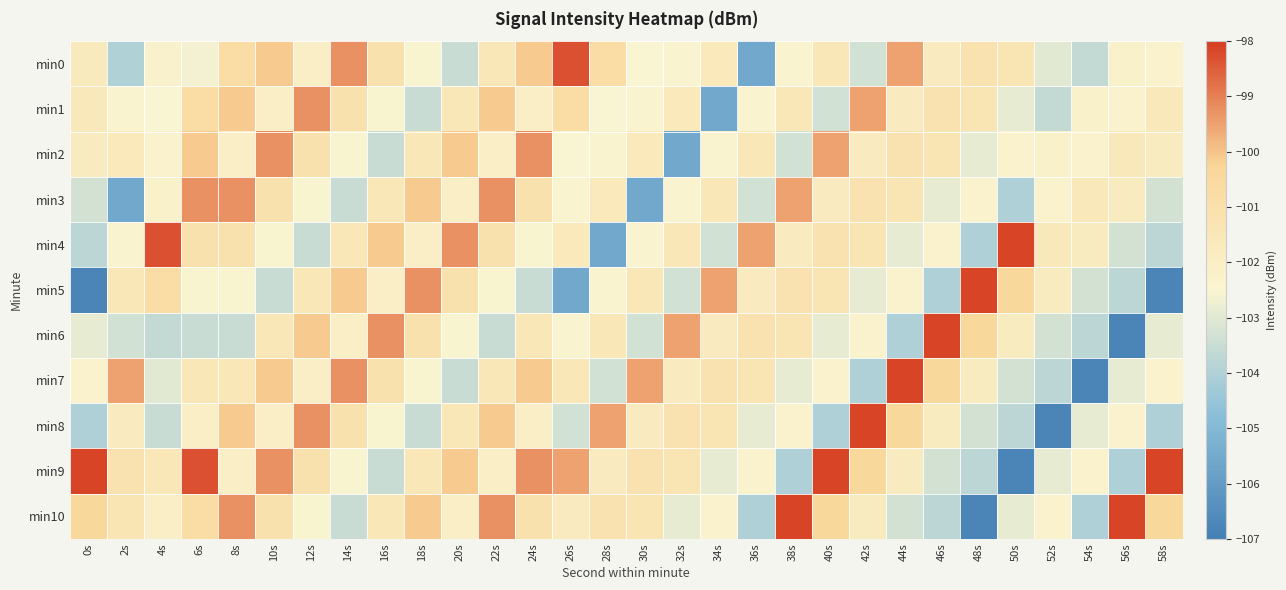

At how many categories does at least one series exceed -103?

30